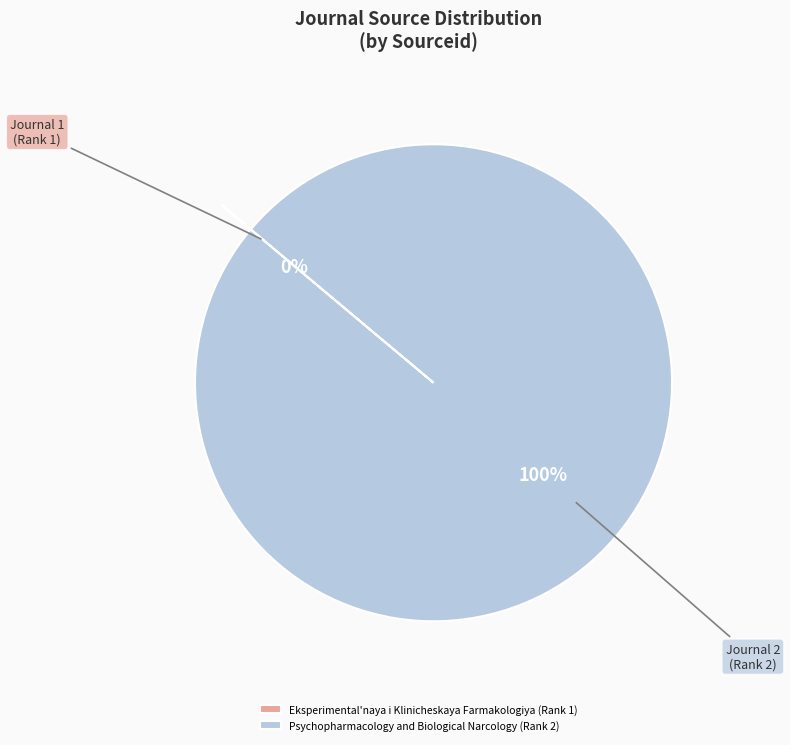

To the nearest percent, what is the difference between the largest and smallest slice percentages?

100%